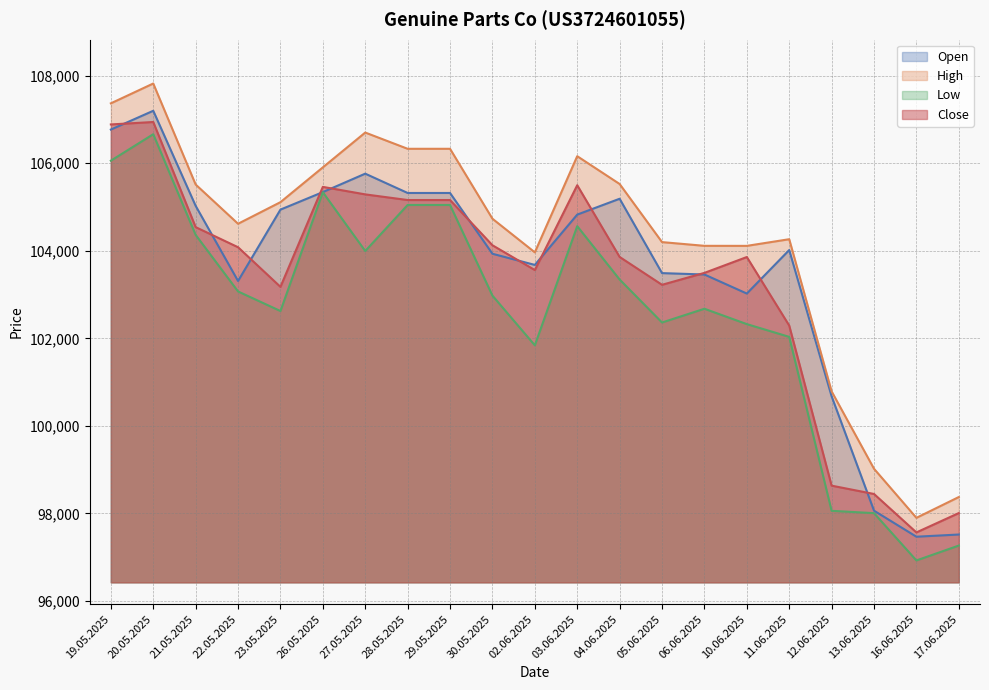

How many lines are shown in the chart?

4